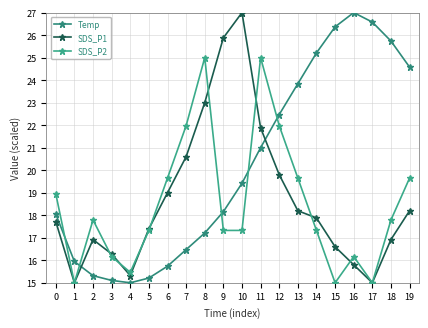

After their last crossing, which series has the higher values: SDS_P2 or SDS_P1?

SDS_P2